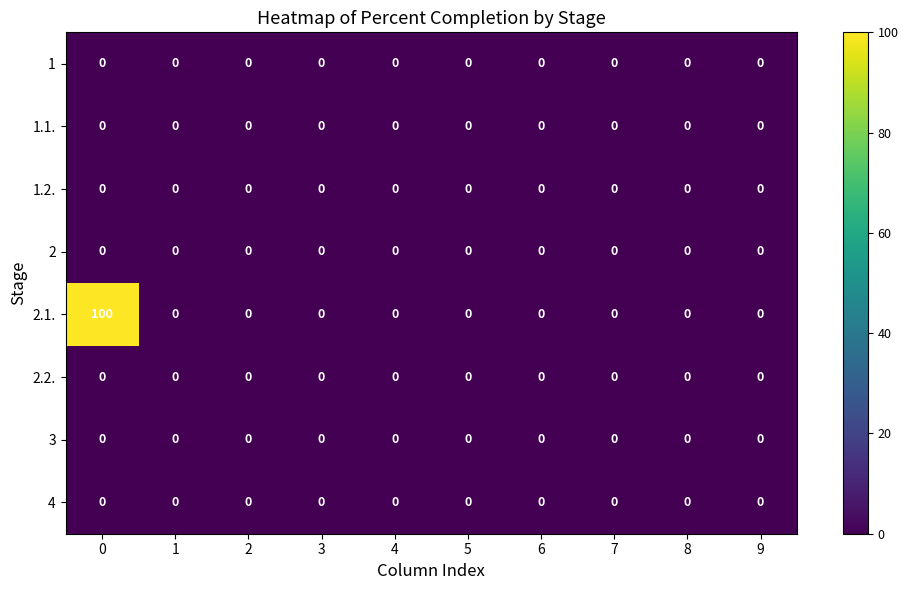

How many series are shown in this chart?

8